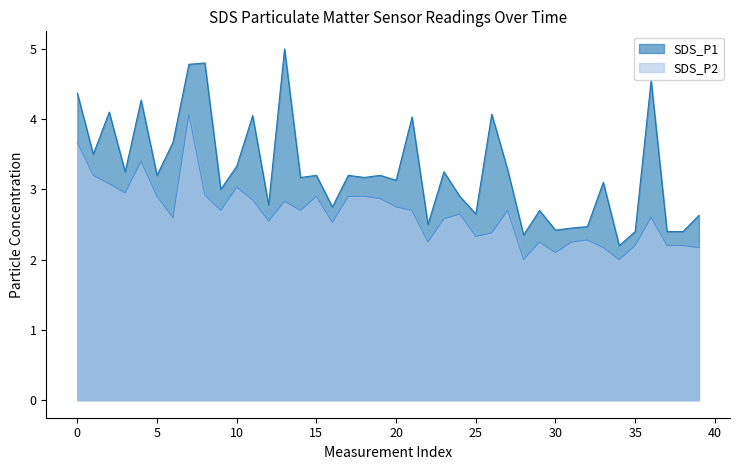

What are all the series names shown in the legend?

SDS_P1, SDS_P2